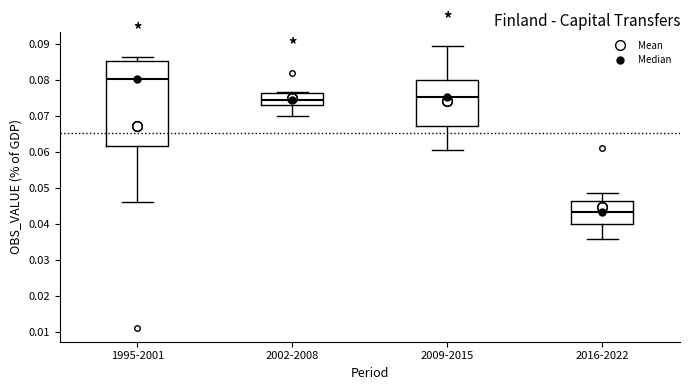

Comparing the boxes themselves (not the whiskers), which one is the tallest?

1995-2001